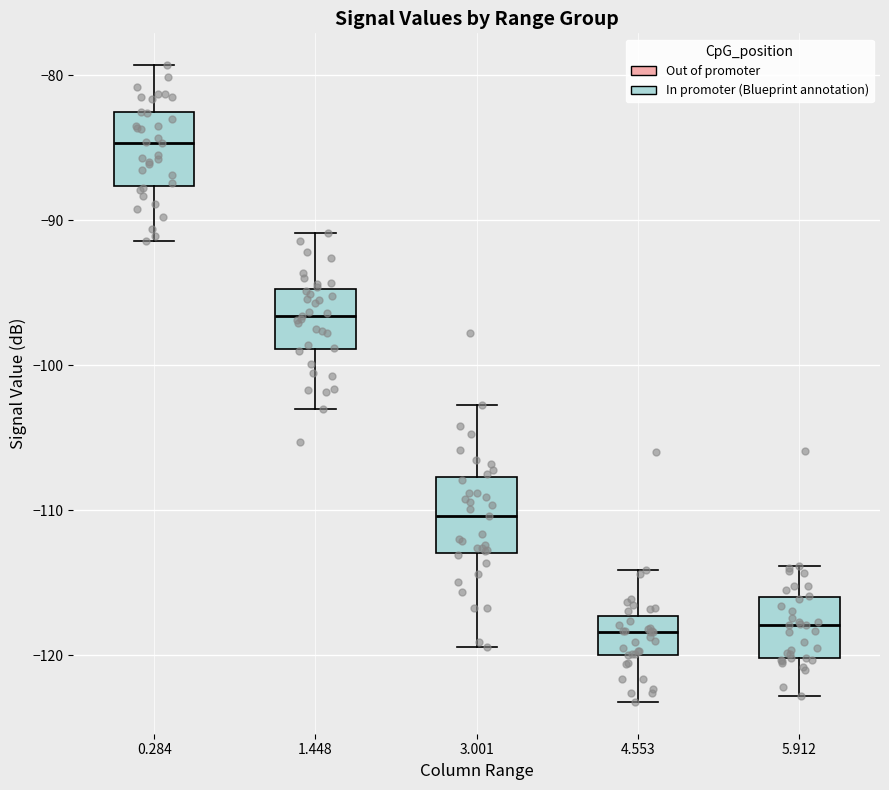

Where is the upper edge of the box at x = 0.284 on the y-axis? The values are not printed on the chart, so give them approximately, as read against the axis.

-83